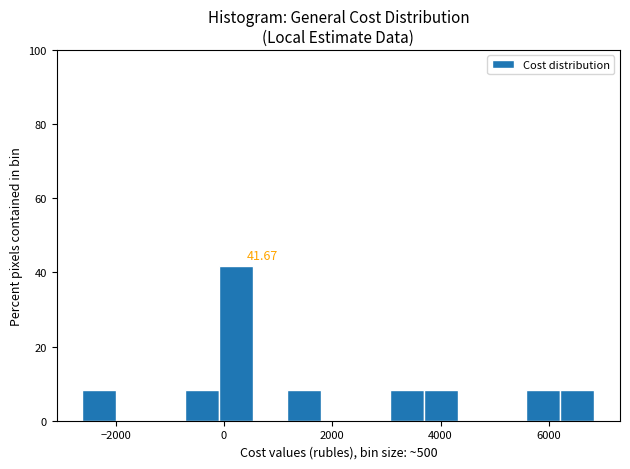

Read against the x-axis, roughly where is the centre of the tallest bar?

200